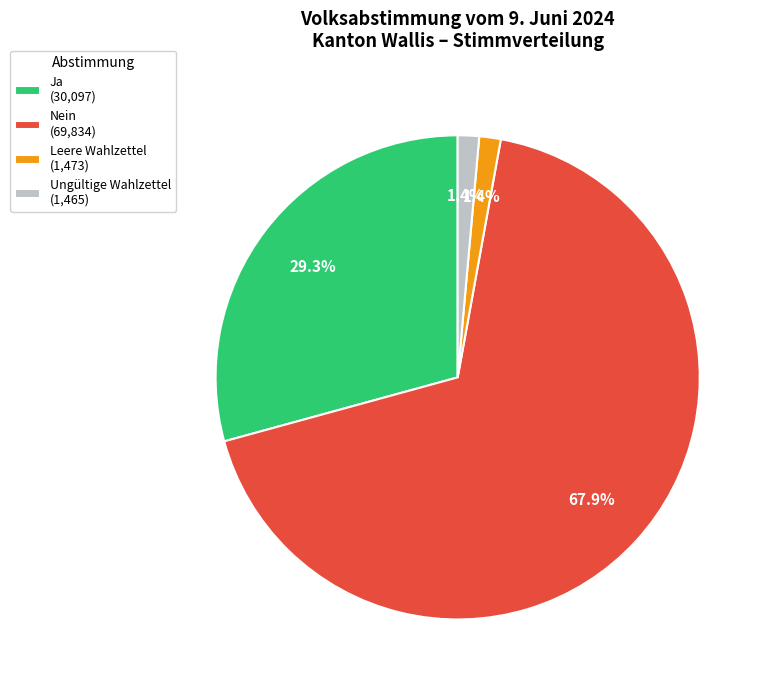

How many slices are in this pie chart?

4